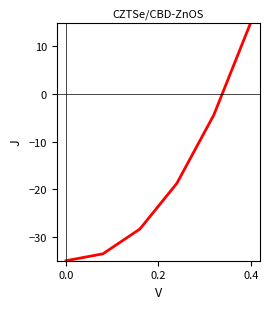

What is the average value?

-17.5